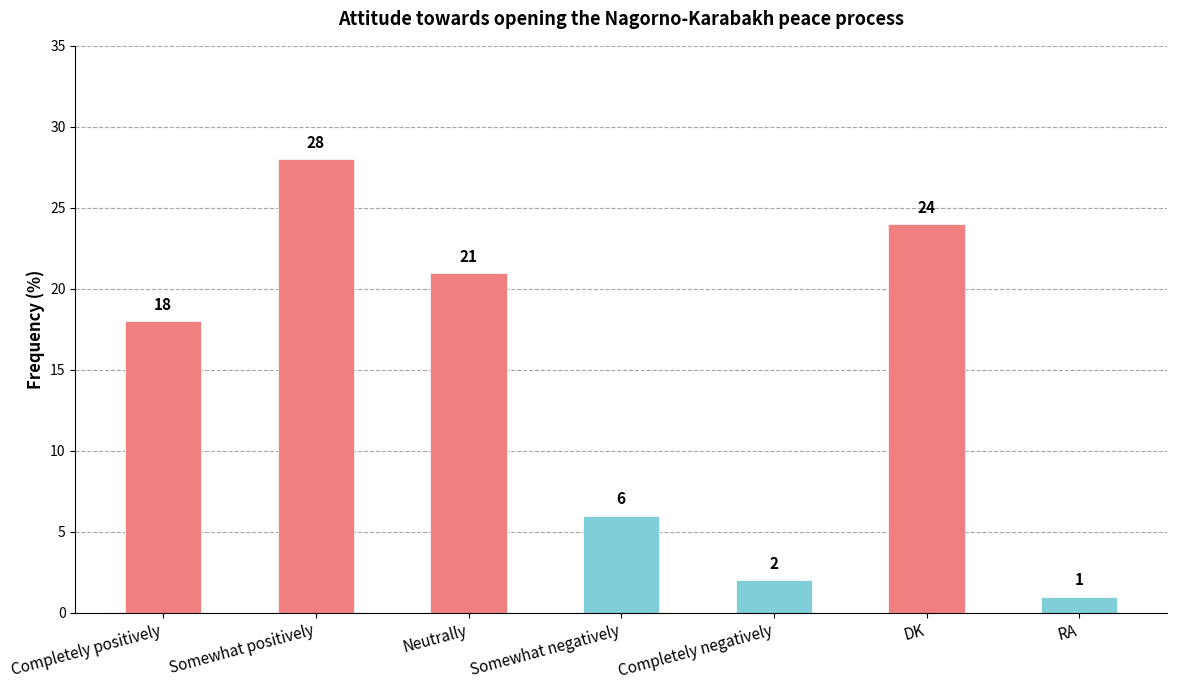

List the labels in order of value, largest first.

Somewhat positively, DK, Neutrally, Completely positively, Somewhat negatively, Completely negatively, RA